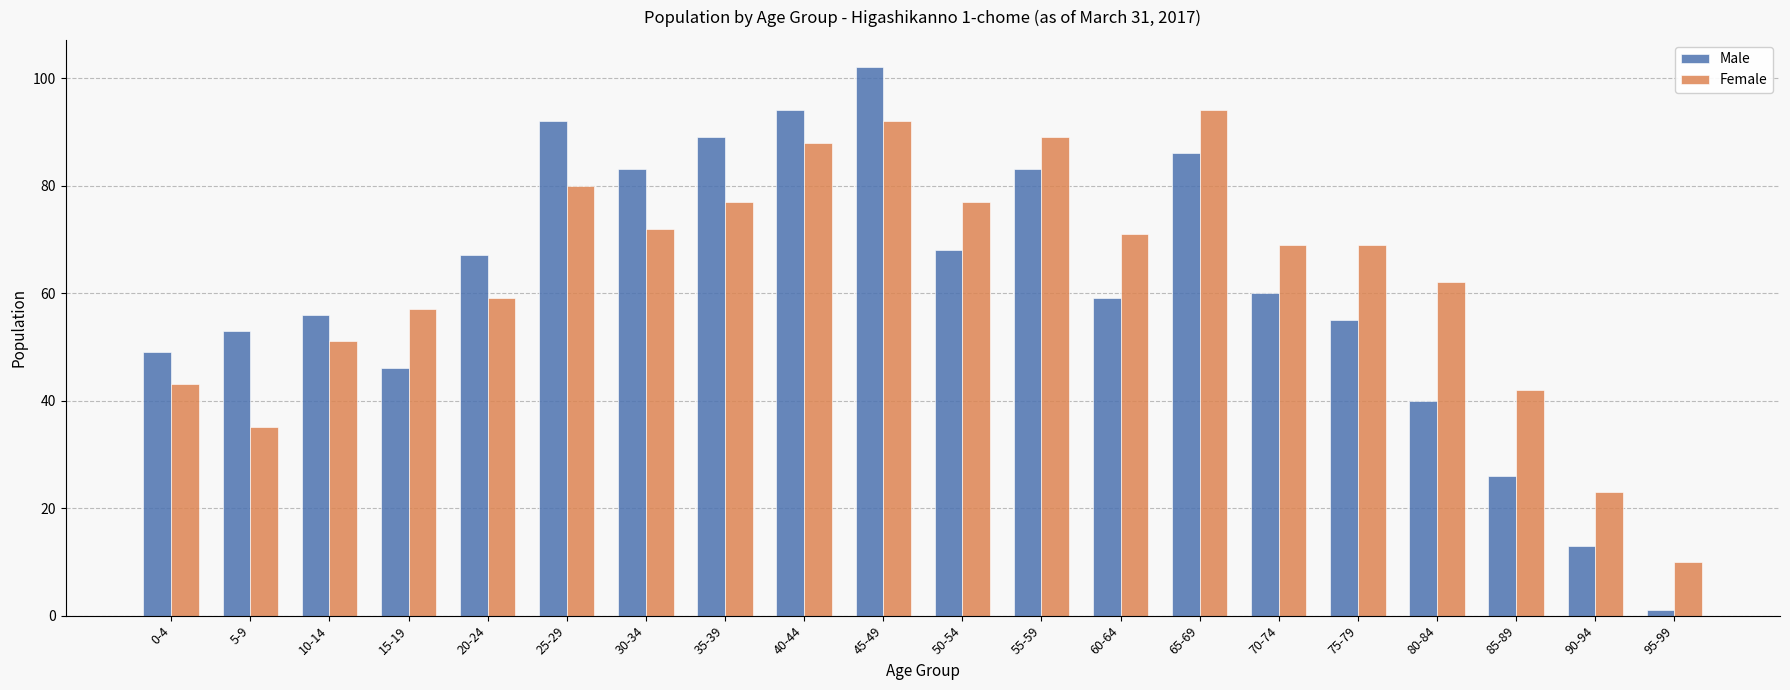

Reading left to right, extract all data points from this chart.

Male: 0-4=49	5-9=53	10-14=56	15-19=46	20-24=67	25-29=92	30-34=83	35-39=89	40-44=94	45-49=102	50-54=68	55-59=83	60-64=59	65-69=86	70-74=60	75-79=55	80-84=40	85-89=26	90-94=13	95-99=1
Female: 0-4=43	5-9=35	10-14=51	15-19=57	20-24=59	25-29=80	30-34=72	35-39=77	40-44=88	45-49=92	50-54=77	55-59=89	60-64=71	65-69=94	70-74=69	75-79=69	80-84=62	85-89=42	90-94=23	95-99=10